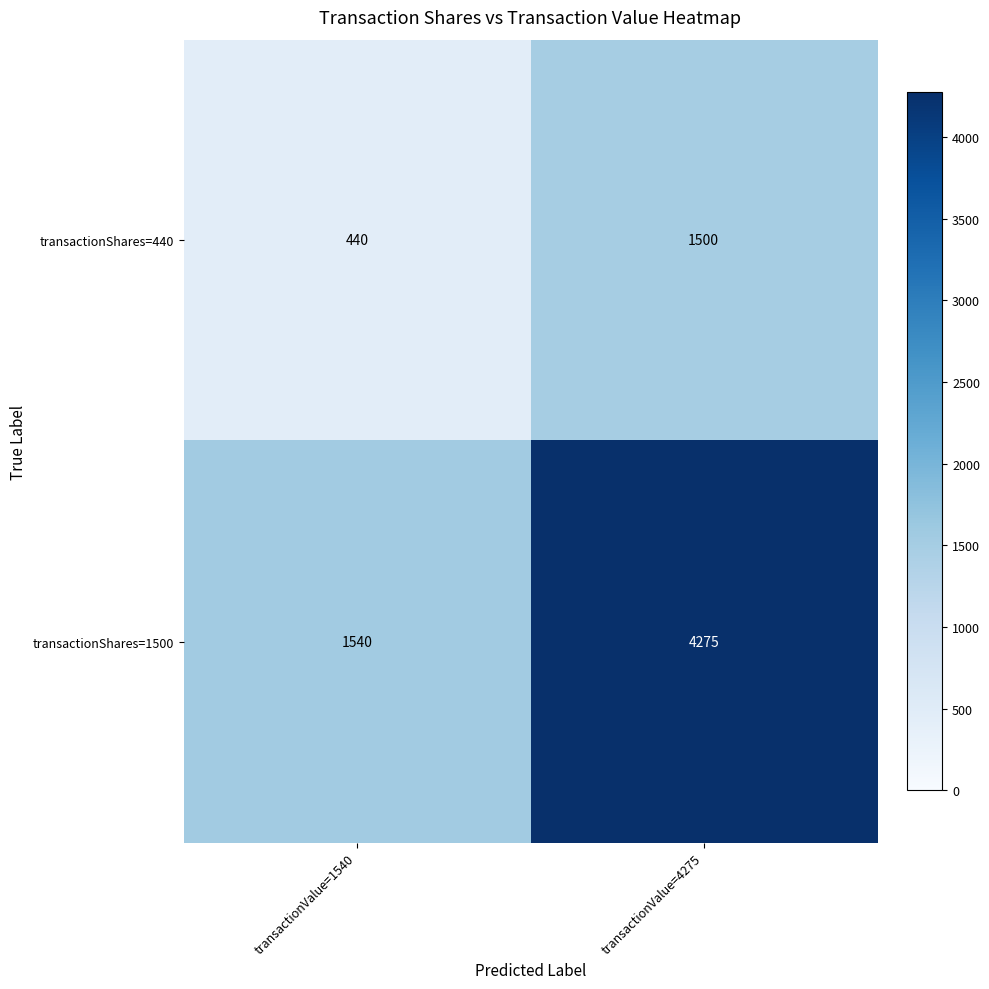

What is the difference between the maximum and minimum values in the transactionShares=1500 series?

2735